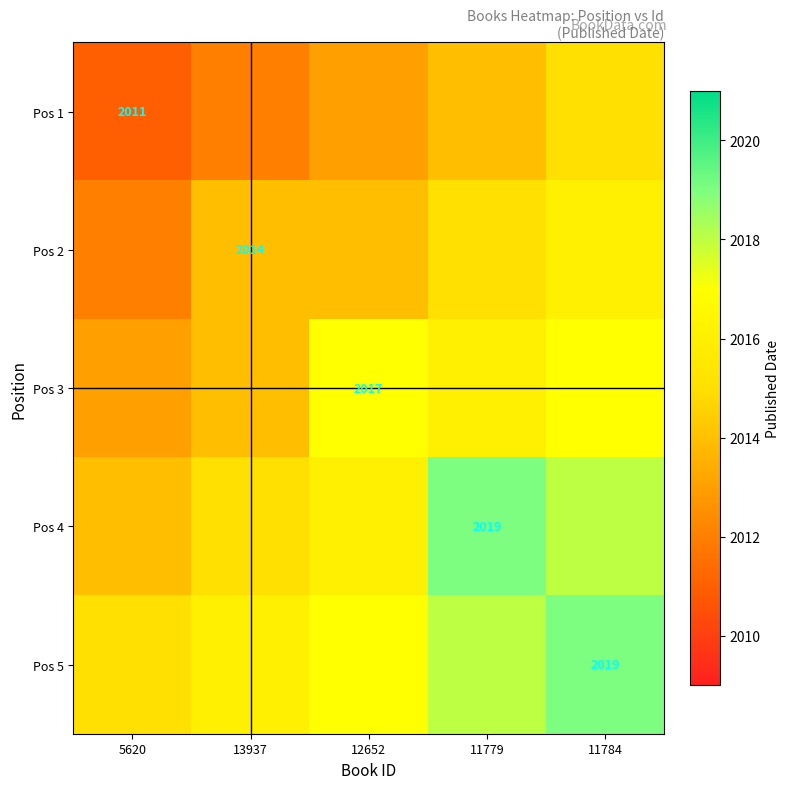

True or false: Pos 2 has a value of 3322 at 13937.

False